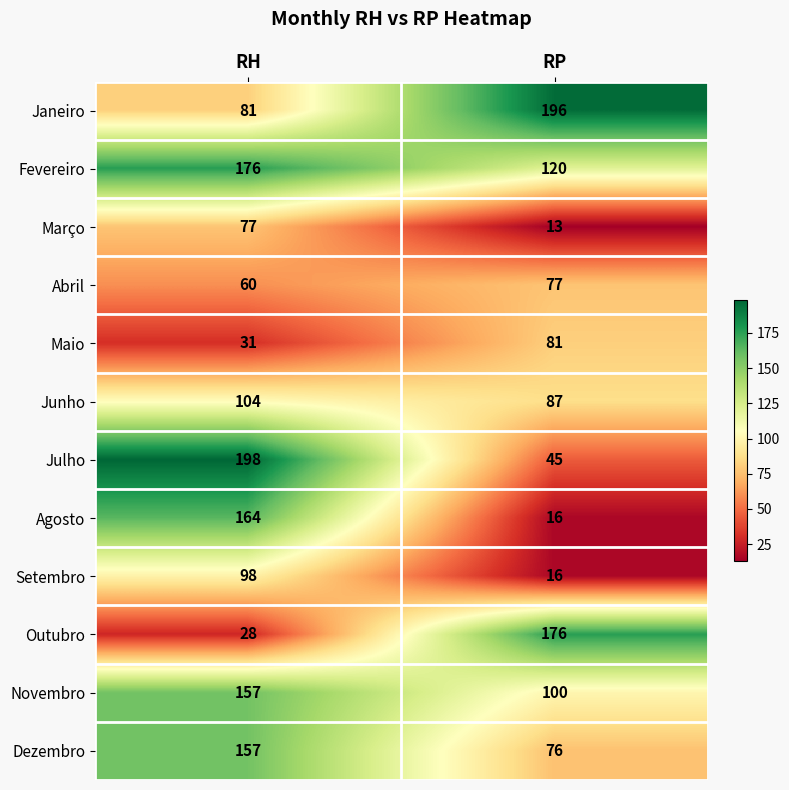

What is the difference between the Janeiro values at RP and RH?

115